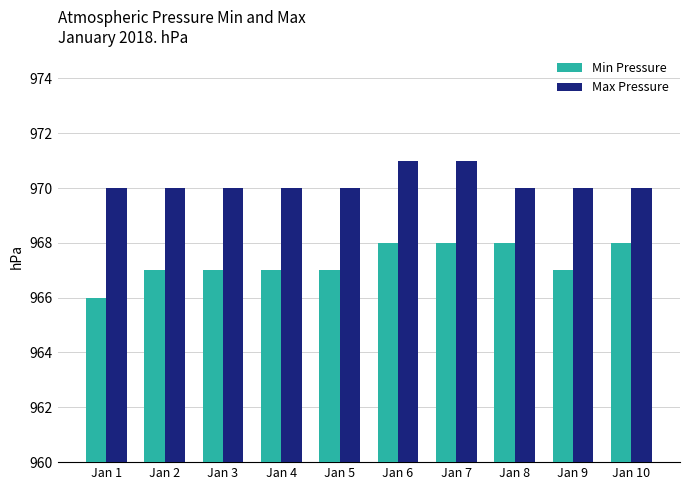

What is the difference between the Max Pressure values at Jan 4 and Jan 6?

1